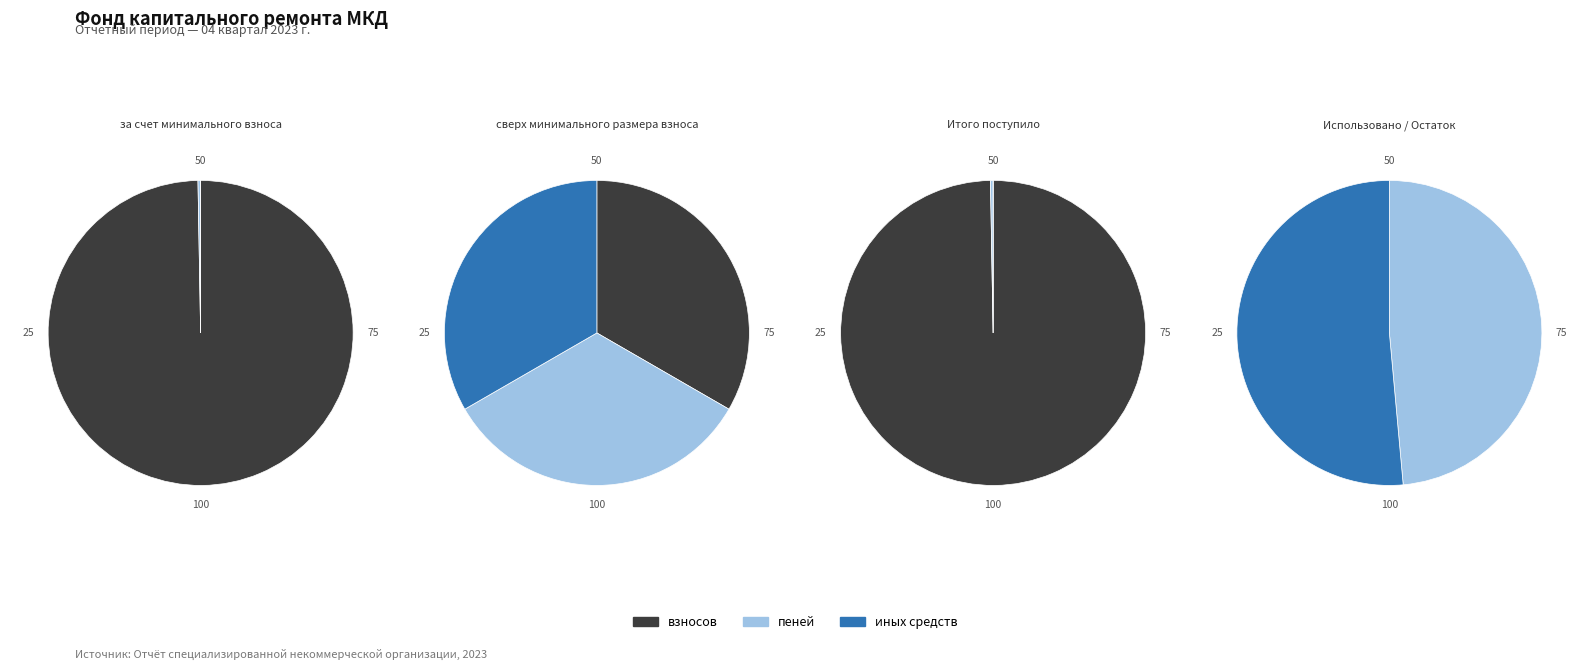

What percentage is NOT represented by 2?

99.9%